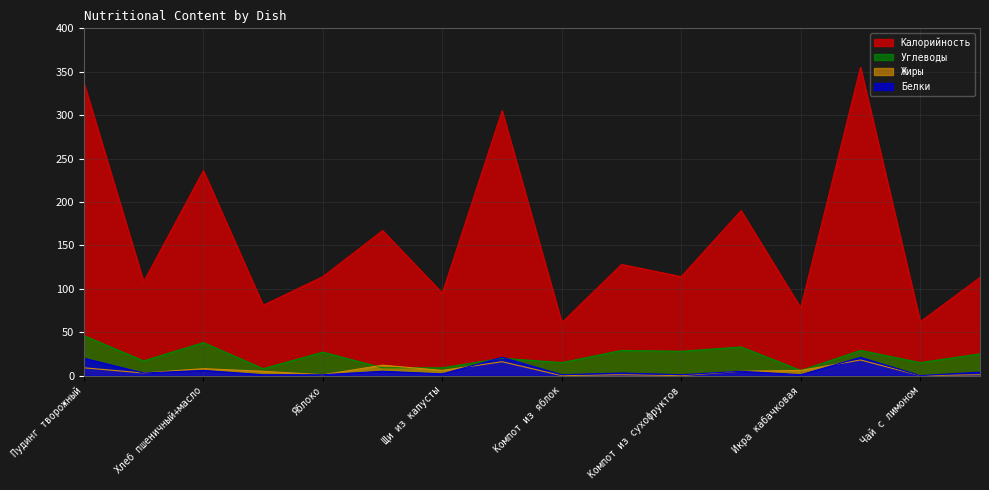

Which series has the largest total across all categories?

Калорийность